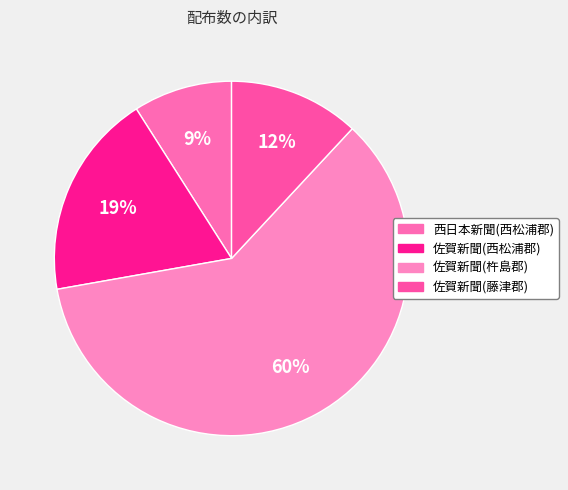

The 佐賀新聞(西松浦郡) slice represents 25% of the pie. True or false?

False